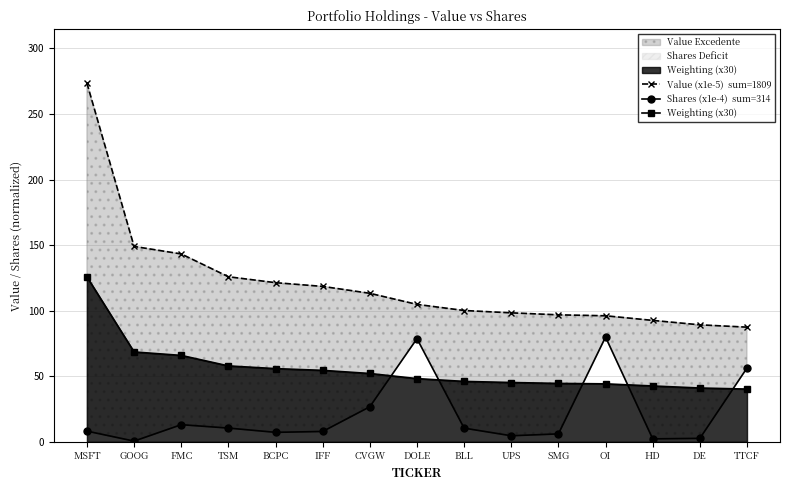

List the series in order of their overall mean, highest first.

Value (x1e-5)  sum=1809, Weighting (x30), Shares (x1e-4)  sum=314